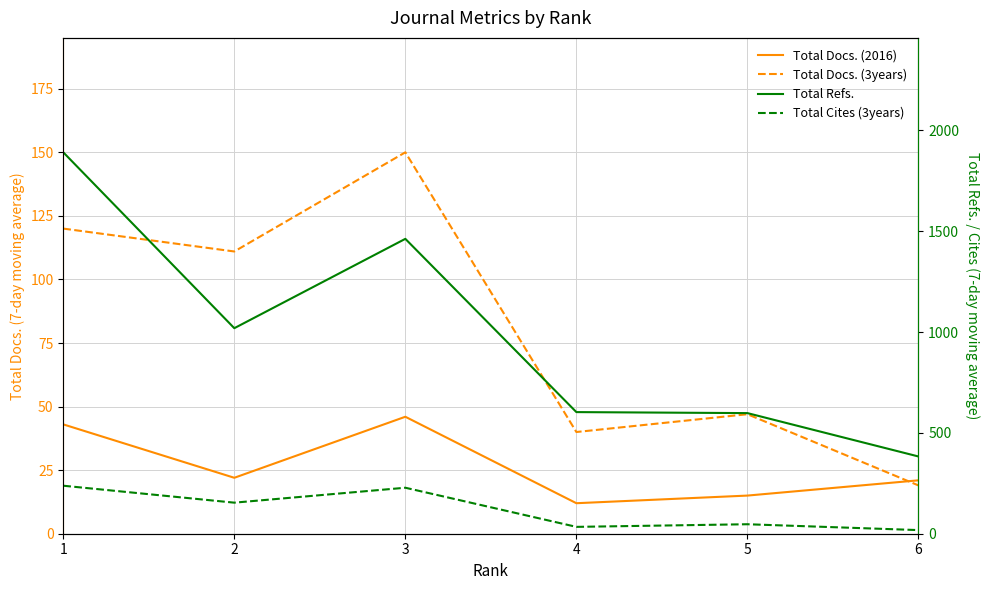

True or false: Total Docs. (2016) and Total Cites (3years) intersect in this chart.

True